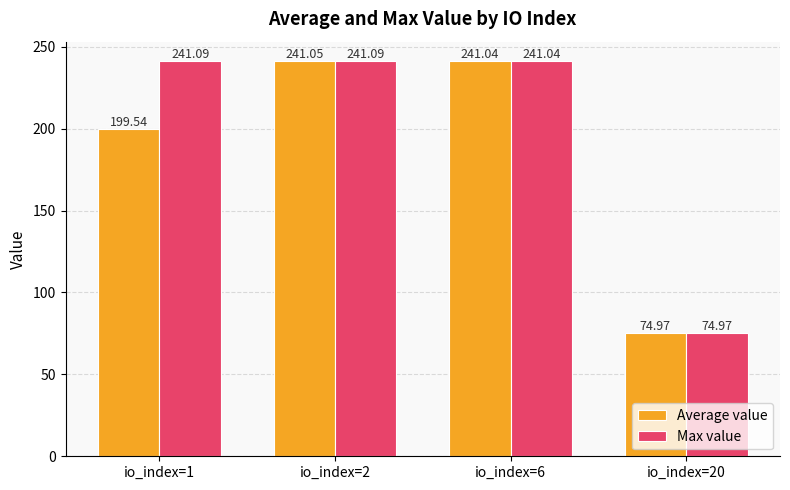

How many bars are there in each group?

2